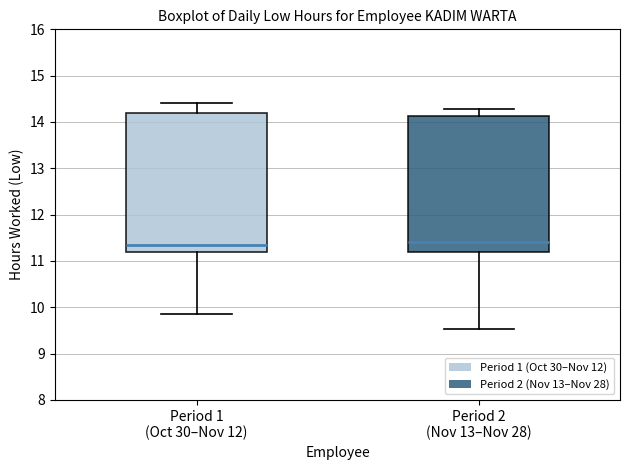

Where does the upper whisker of the box for Period 1 (Oct 30–Nov 12) end on the y-axis? The values are not printed on the chart, so give them approximately, as read against the axis.

14.4